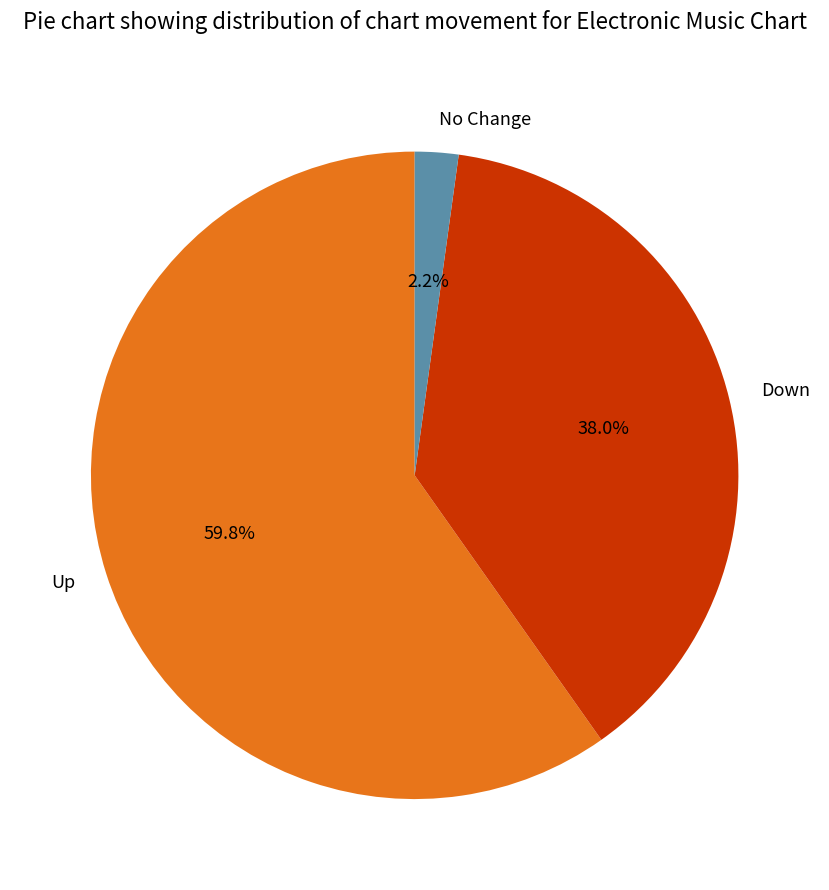

Which category has the smallest portion of the pie?

No Change